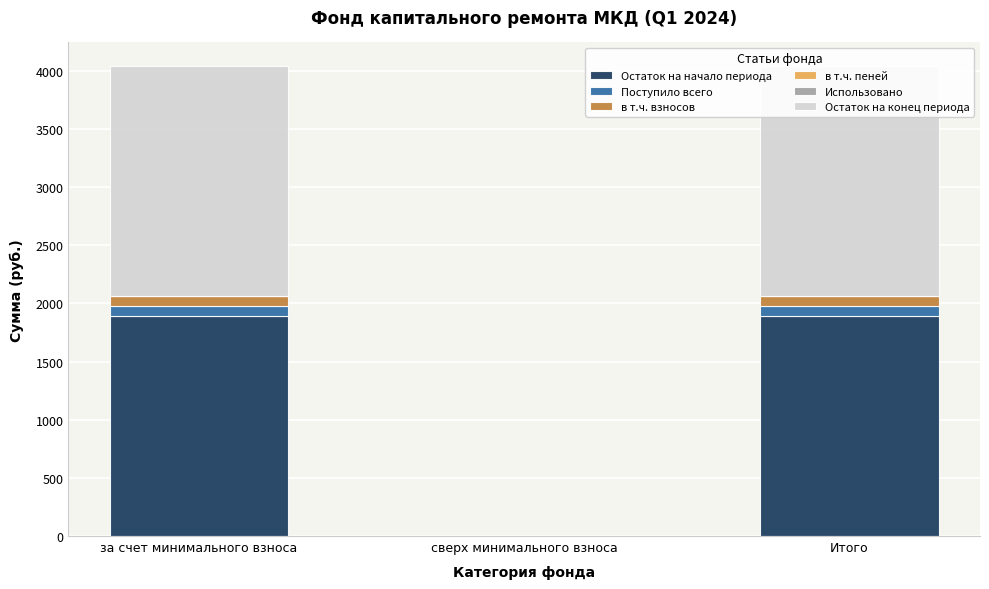

What are all the series names shown in the legend?

Остаток на начало периода, Поступило всего, в т.ч. взносов, в т.ч. пеней, Использовано, Остаток на конец периода